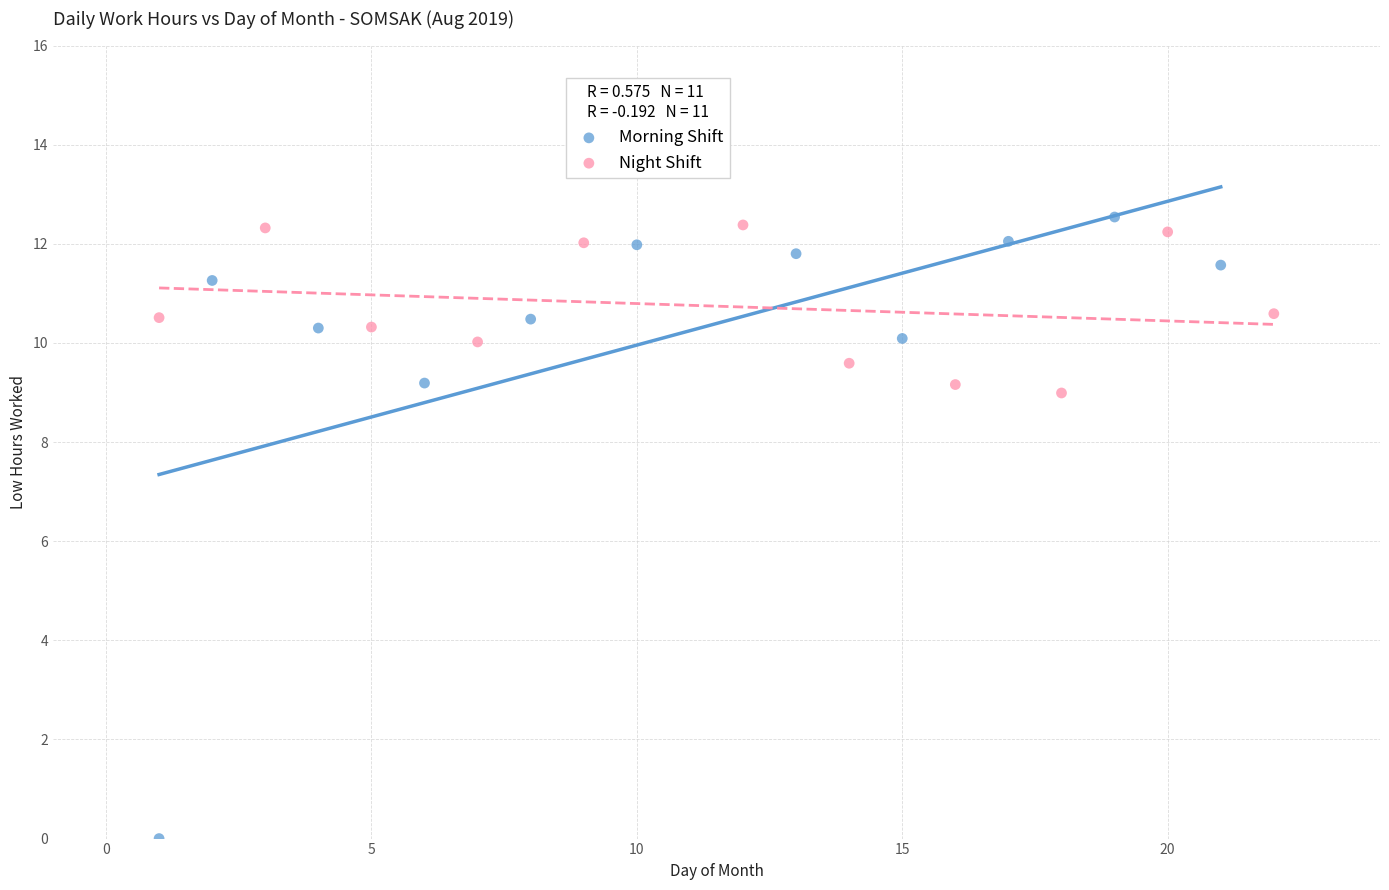

Which series has the widest spread of Y values?

Morning Shift